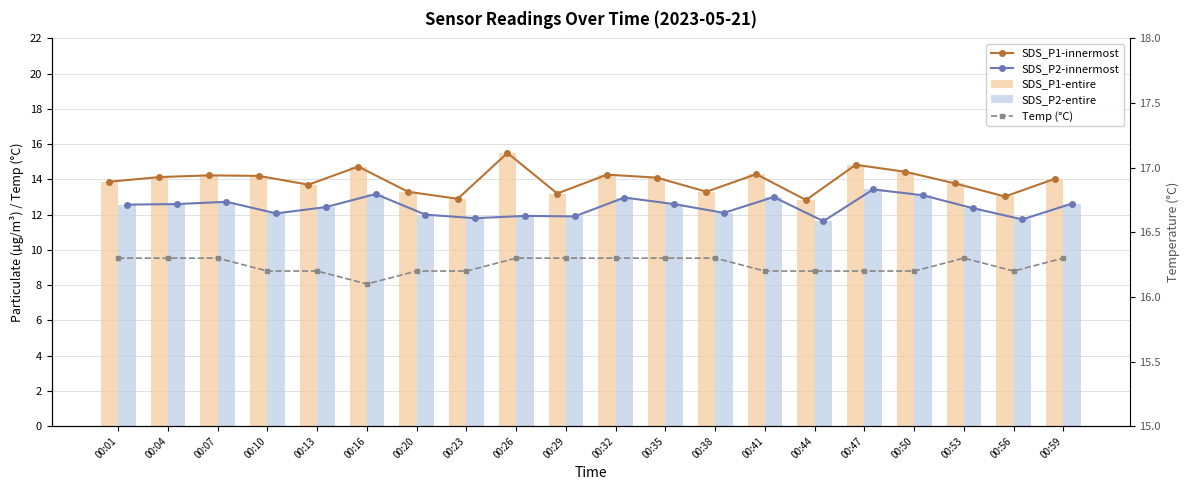

The value of SDS_P2-entire at 00:26 is 11.9. True or false?

True